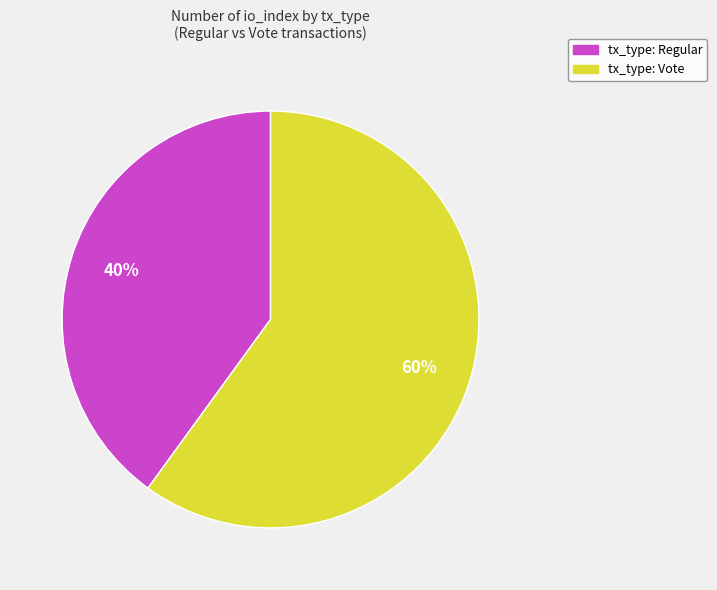

What is the majority slice?

tx_type: Vote